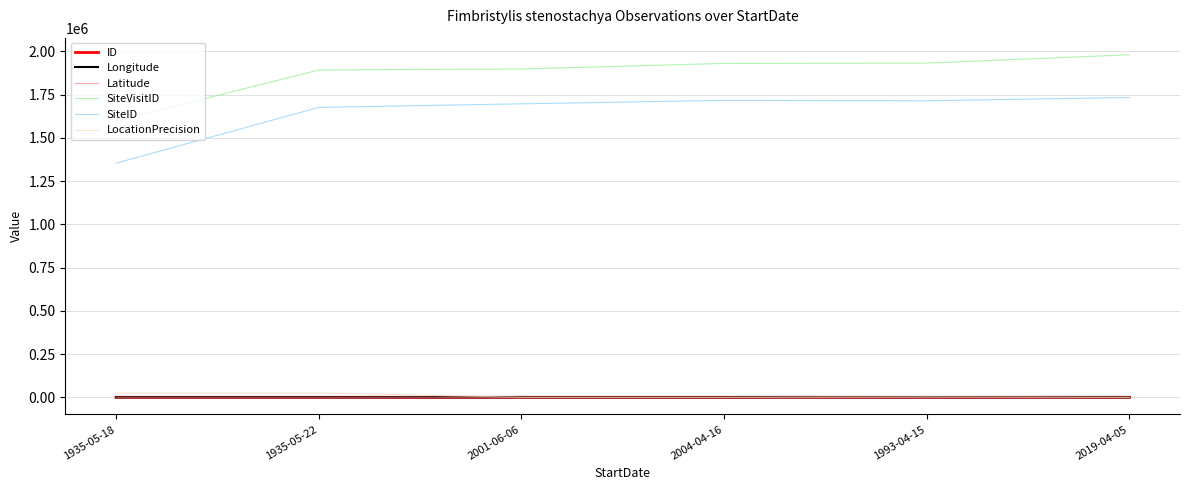

True or false: SiteVisitID and ID cross at least once.

False